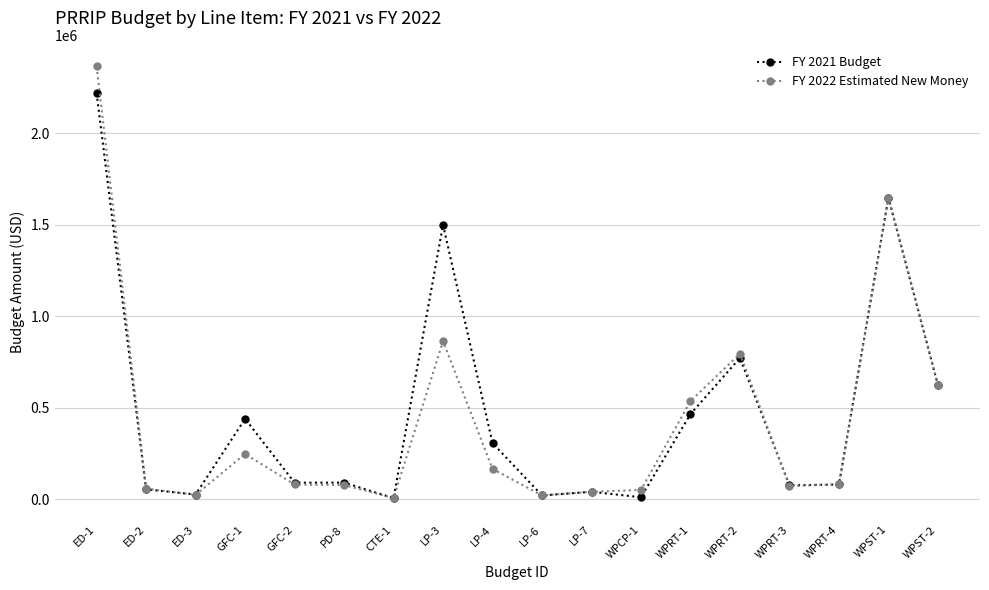

The FY 2022 Estimated New Money series shows 764994 at WPRT-1. True or false?

False